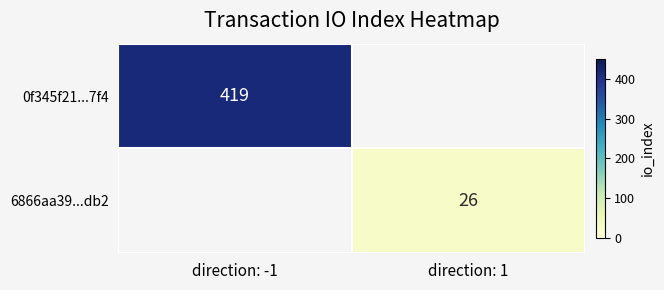

Is the value of 6866aa39...db2 at direction: 1 greater than the value of 0f345f21...7f4 at direction: -1?

No